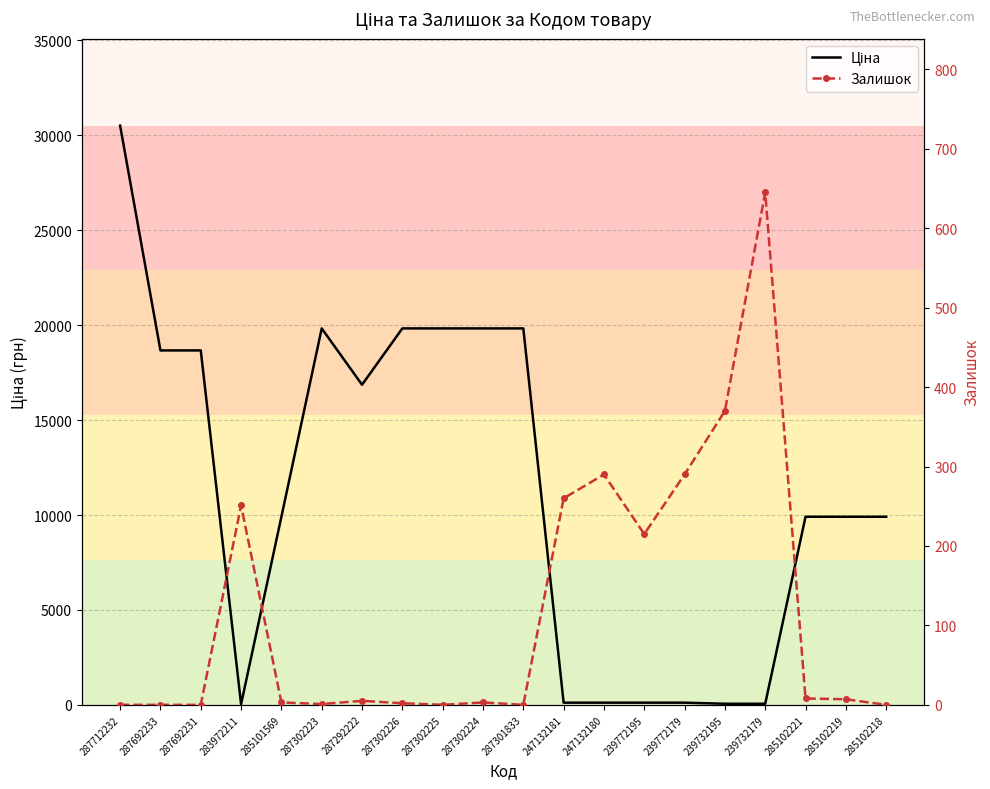

At which label does Залишок reach its peak?

239732179